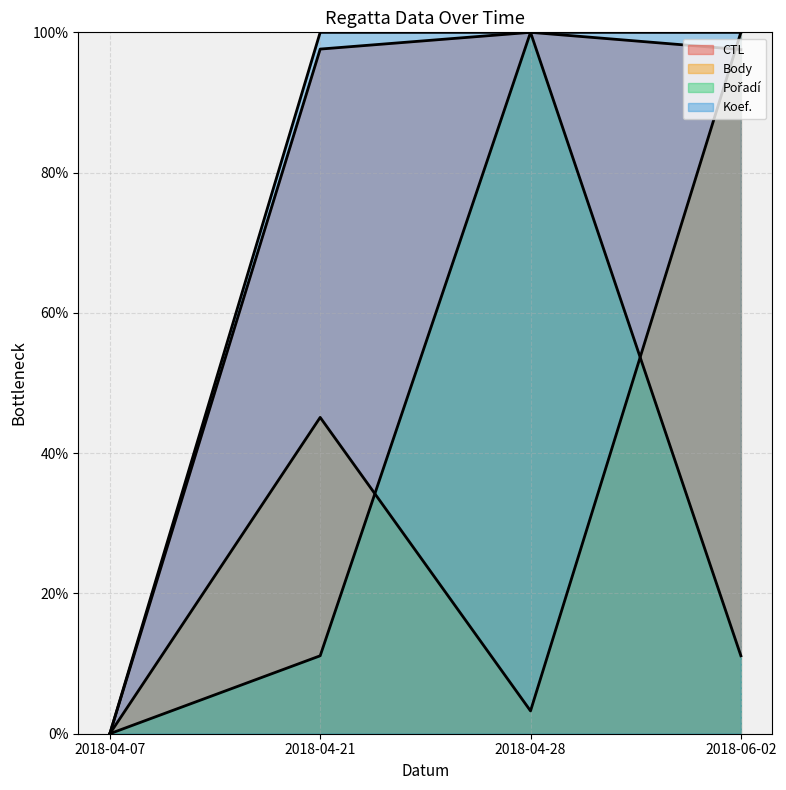

What are all the series names shown in the legend?

CTL, Body, Pořadí, Koef.